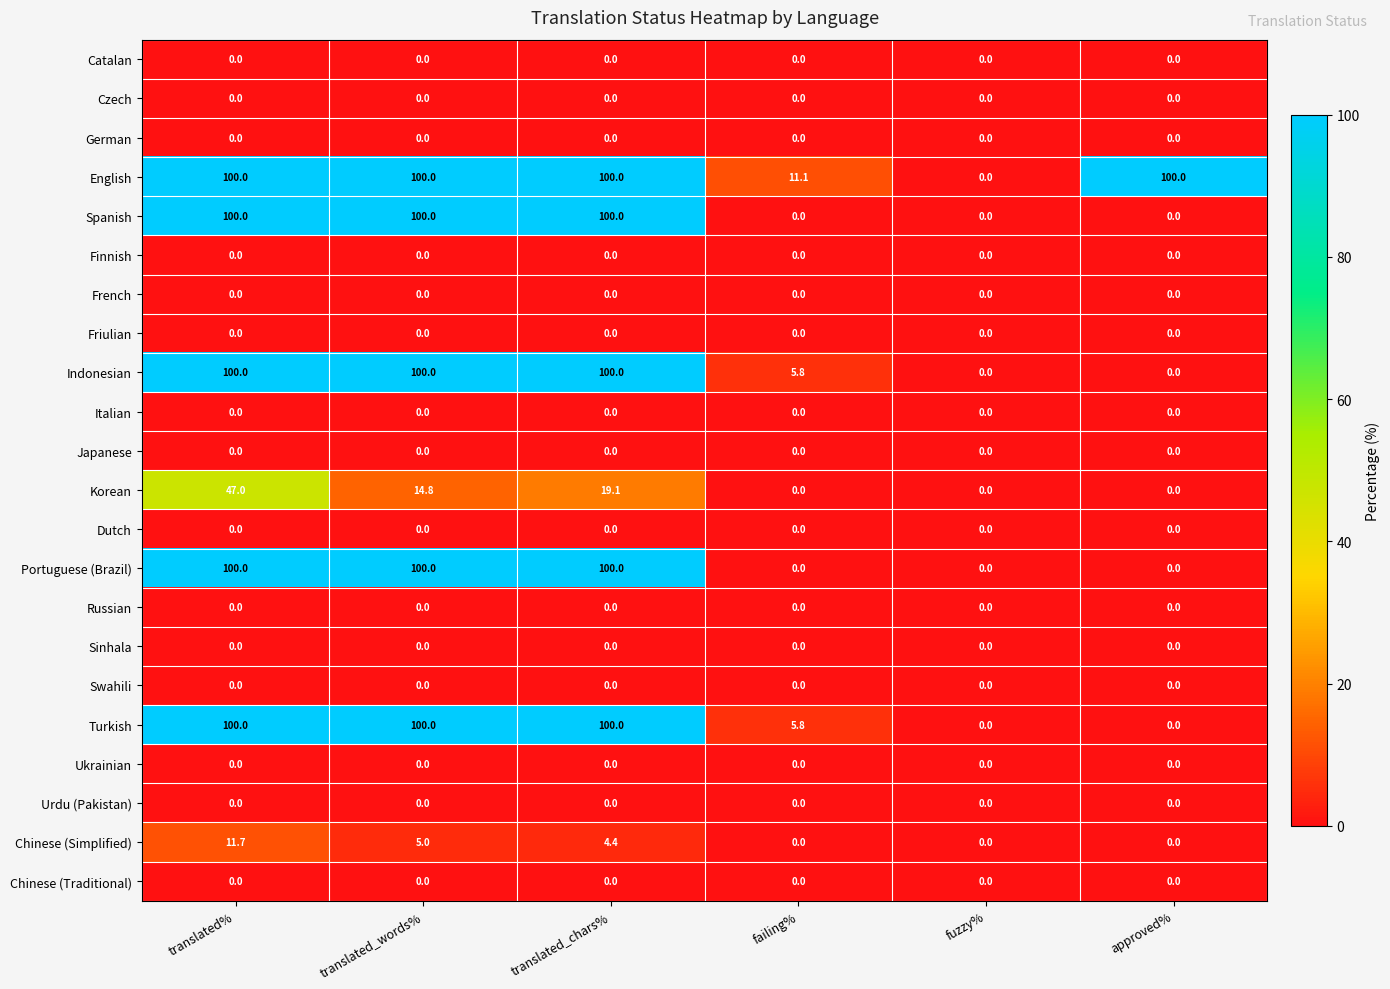

At which category is the sum across all series the highest?

translated%